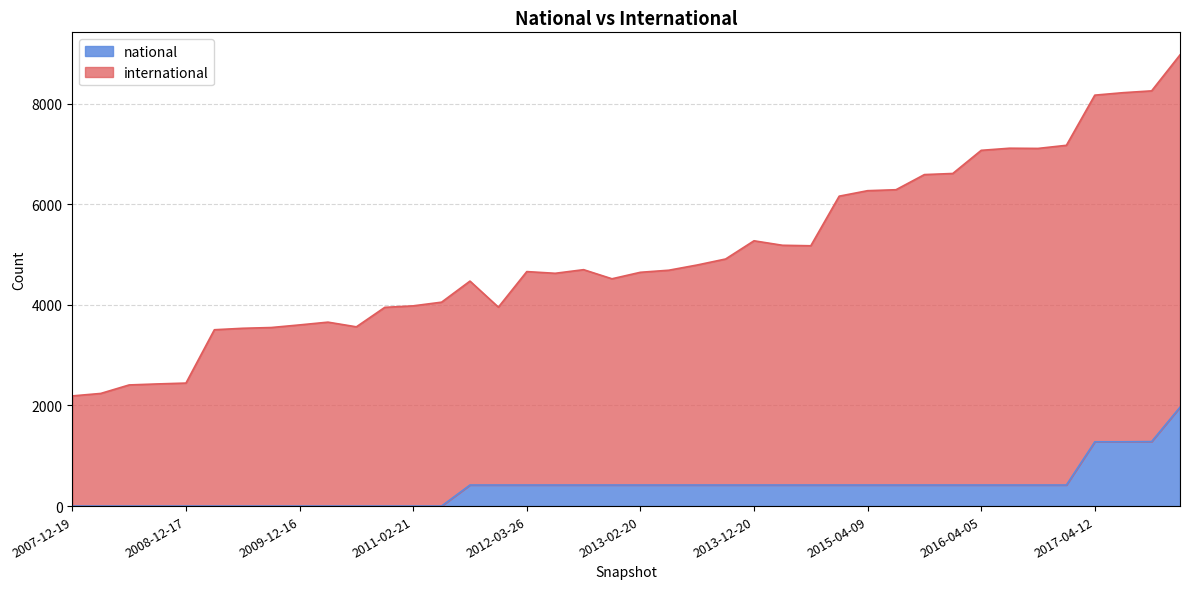

True or false: international and national intersect in this chart.

False